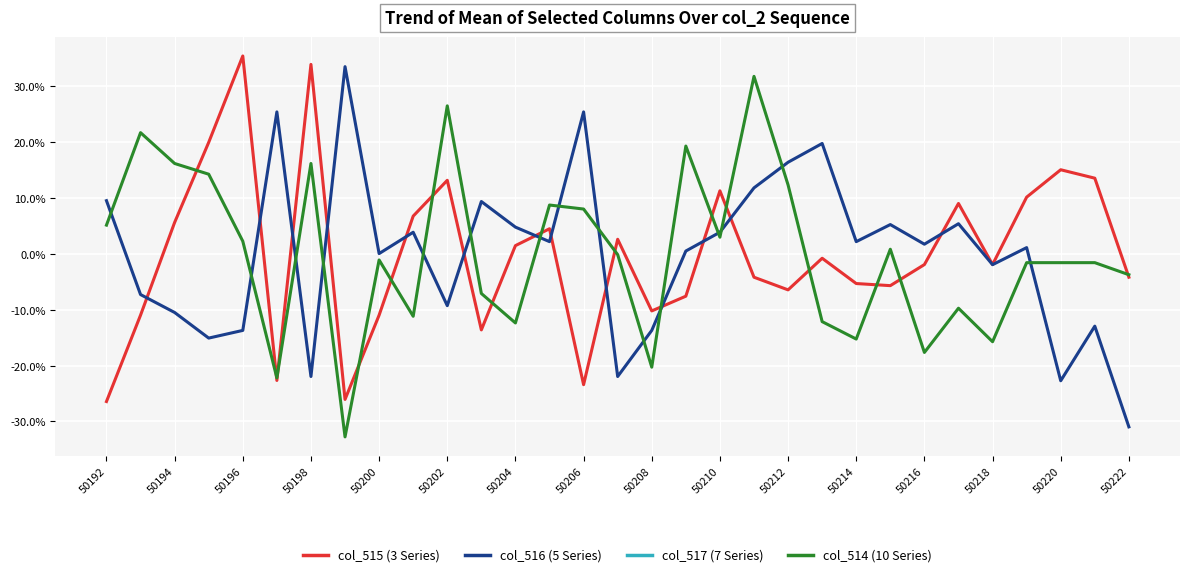

Is it true that col_516 (5 Series) equals -12.4 at 50198?

False